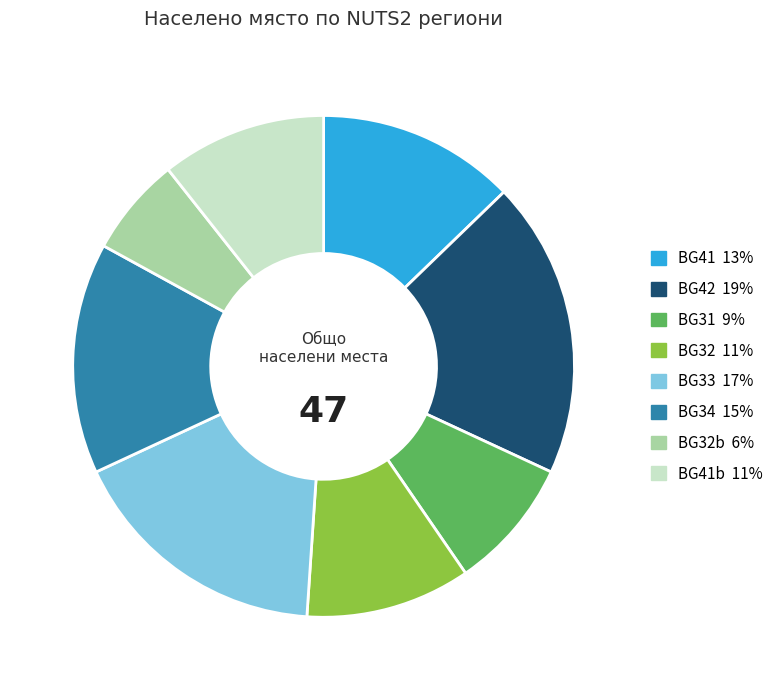

Is there any slice that represents more than half of the pie?

No